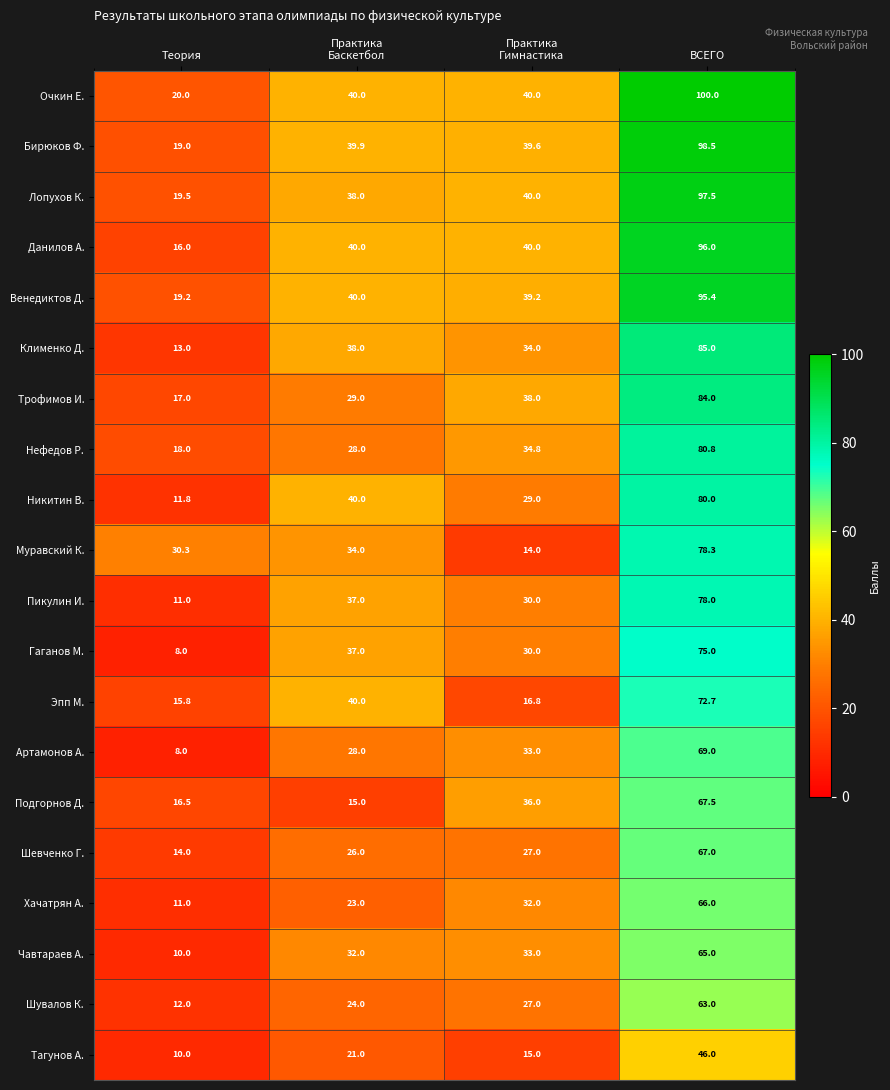

Which label corresponds to the smallest value in the chart?

Теория